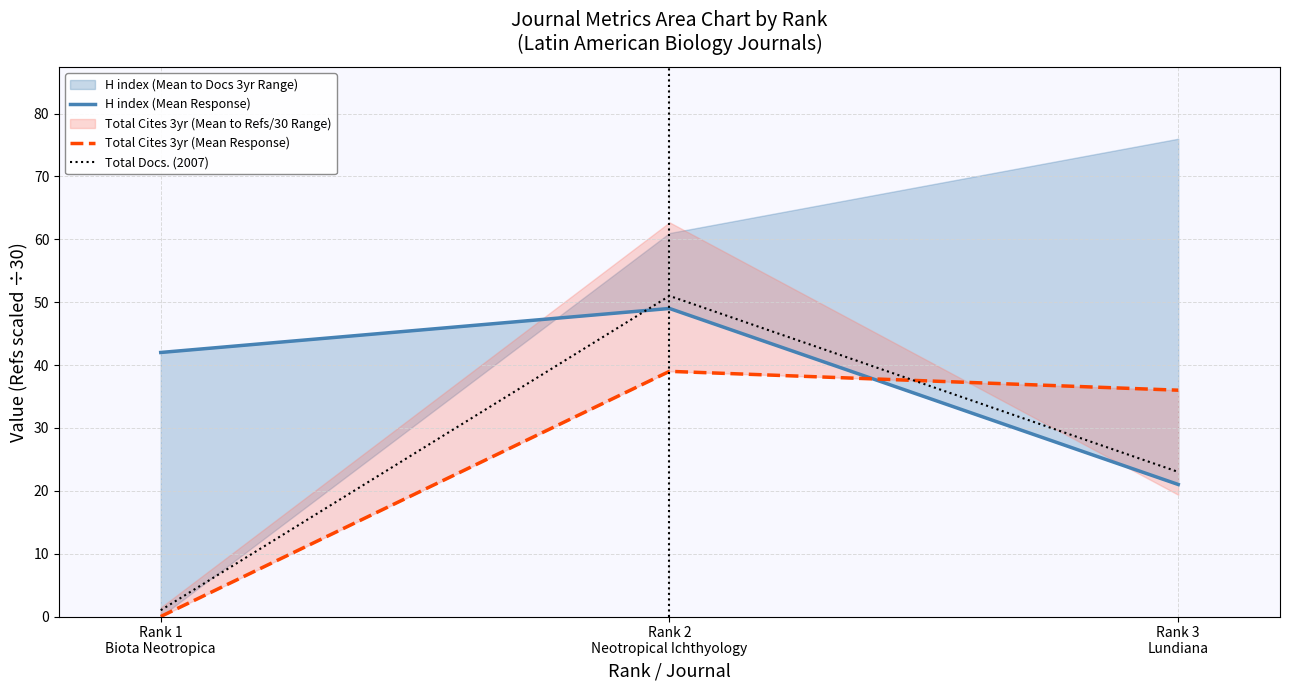

What is the label of the 1st point from the left?

Rank 1
Biota Neotropica